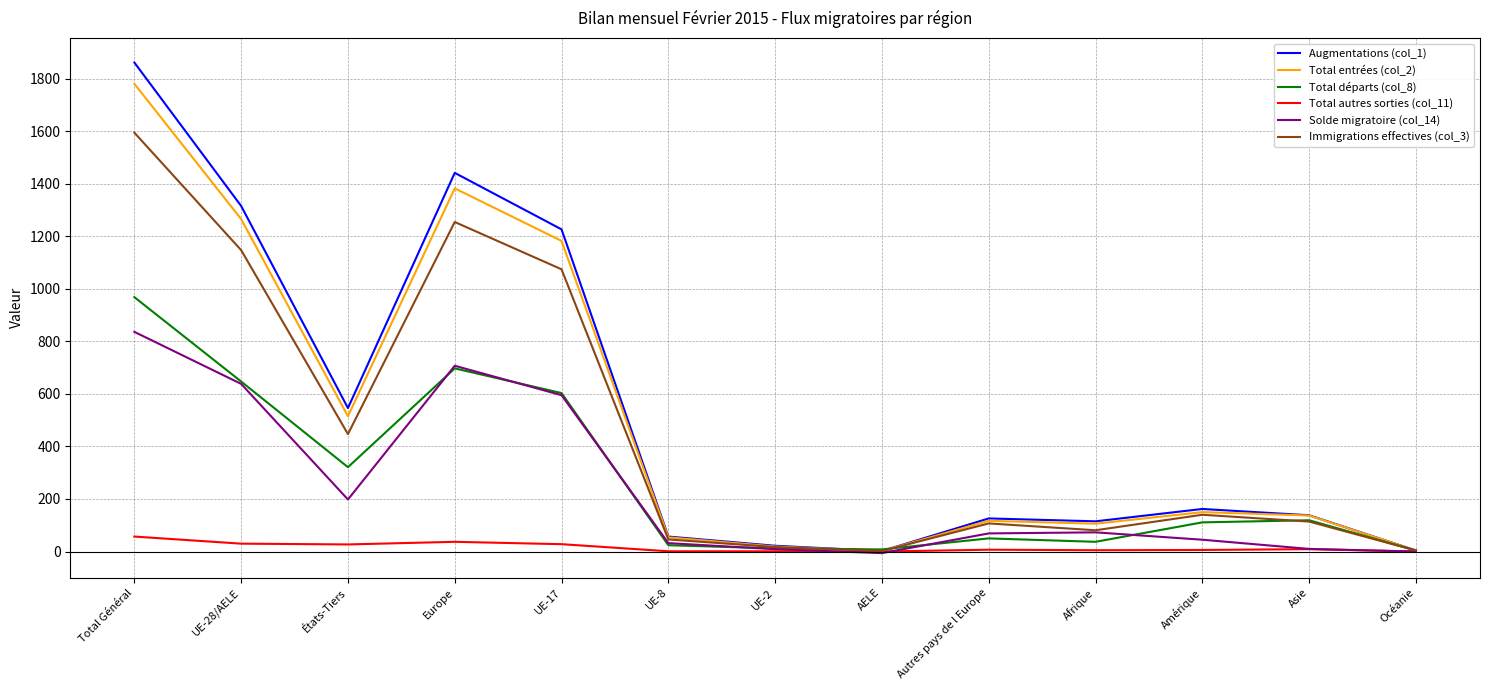

What is the difference between the maximum and minimum values in the Total départs (col_8) series?

964